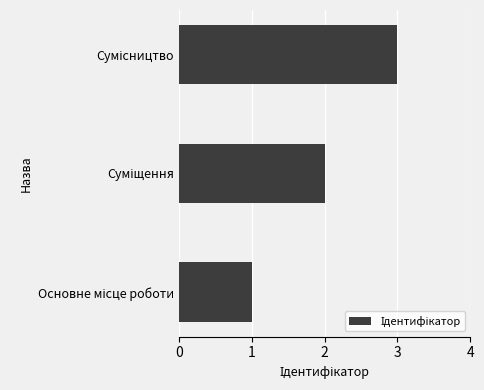

What is the greatest value displayed?

3